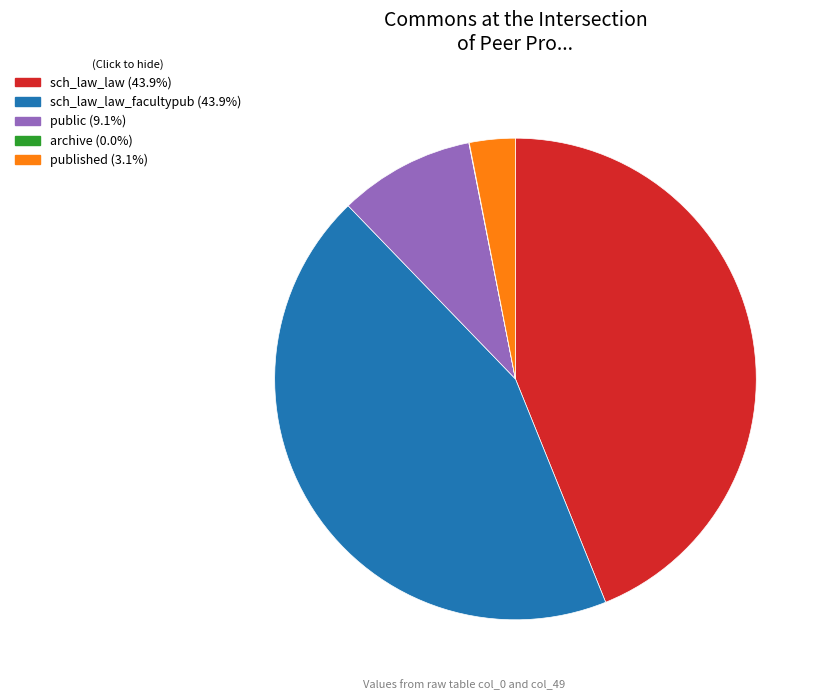

Is there a majority slice in this chart?

No